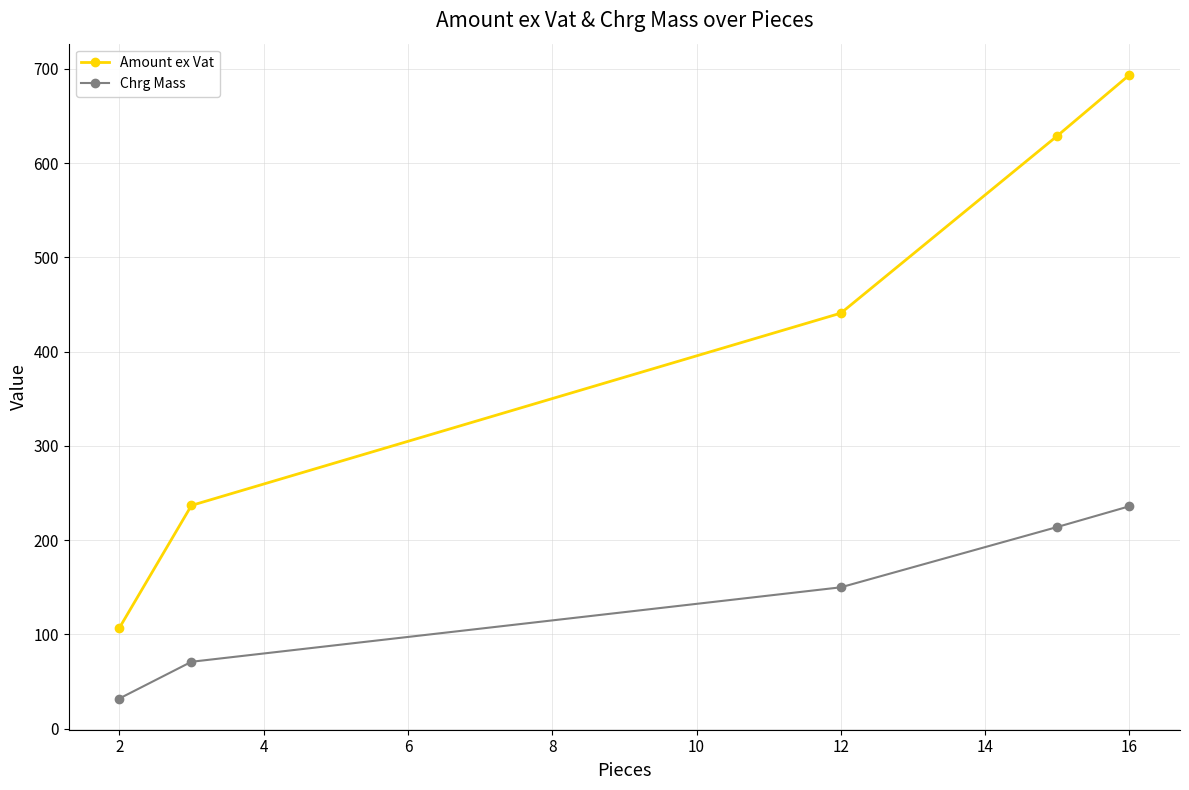

What are all the series names shown in the legend?

Amount ex Vat, Chrg Mass